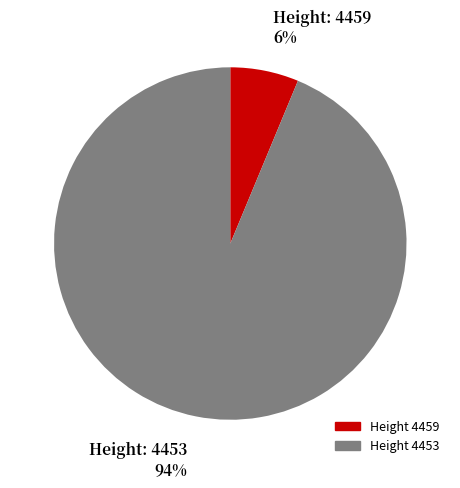

Is there a majority slice in this chart?

Yes